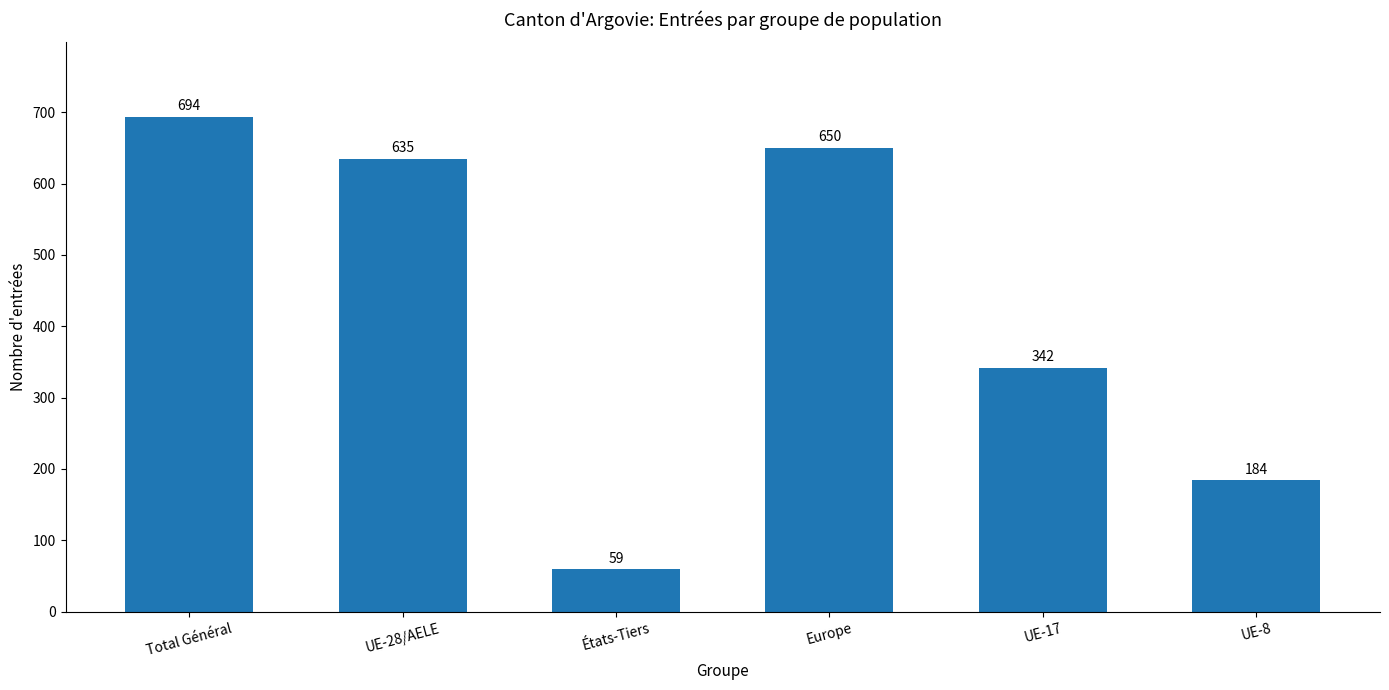

List the labels in order of value, largest first.

Total Général, Europe, UE-28/AELE, UE-17, UE-8, États-Tiers